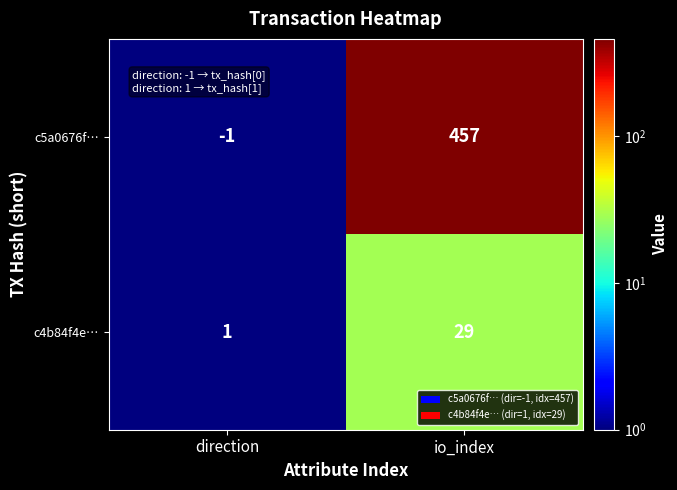

Which series has the largest range (max minus min)?

c5a0676f…